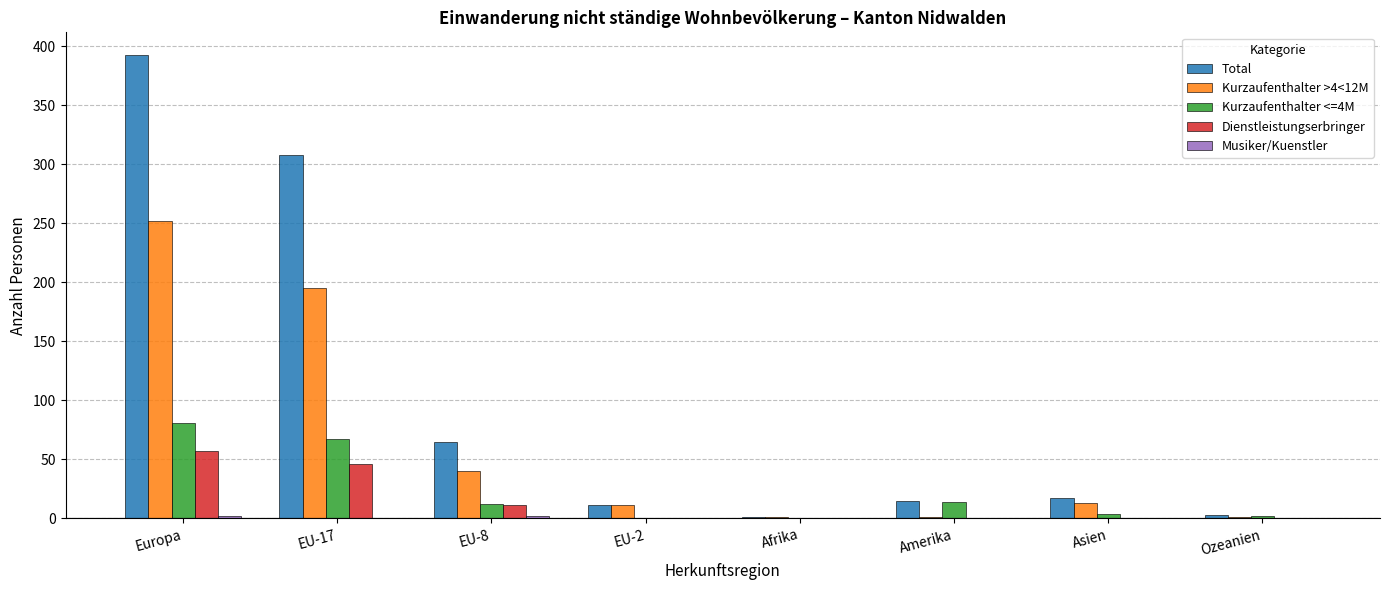

How many categories are shown in the chart?

8